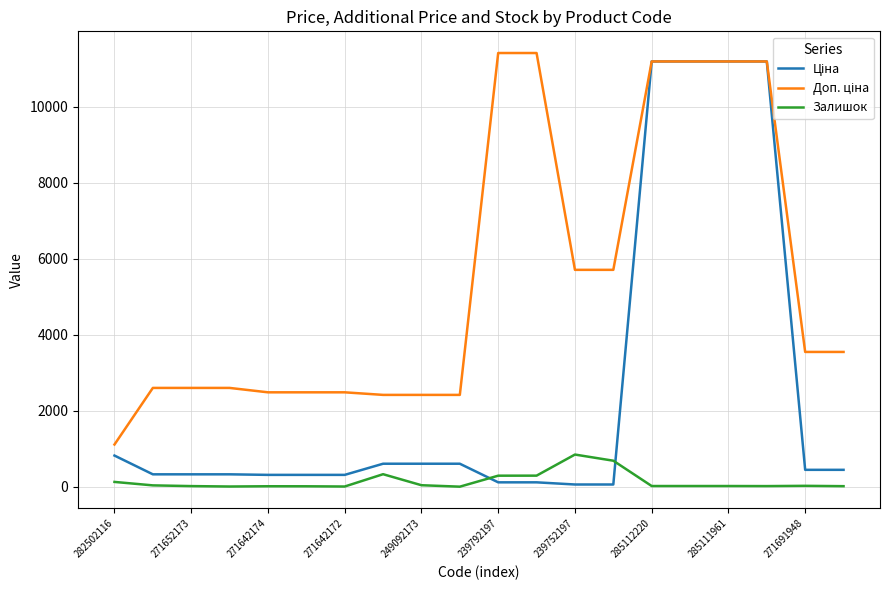

How many lines are shown in the chart?

3